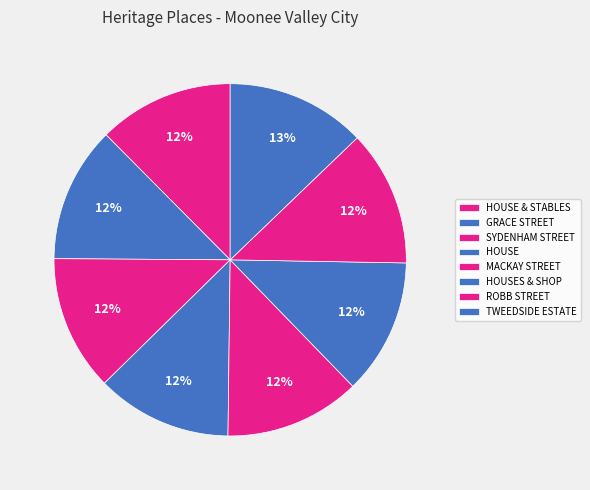

How many slices are in this pie chart?

8